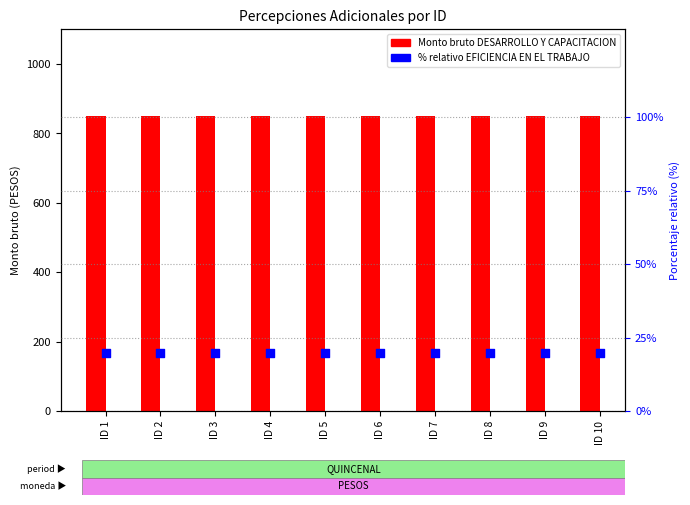

Is the value of EFICIENCIA EN EL TRABAJO (% relativo) at ID 4 greater than the value of DESARROLLO Y CAPACITACION at ID 7?

No